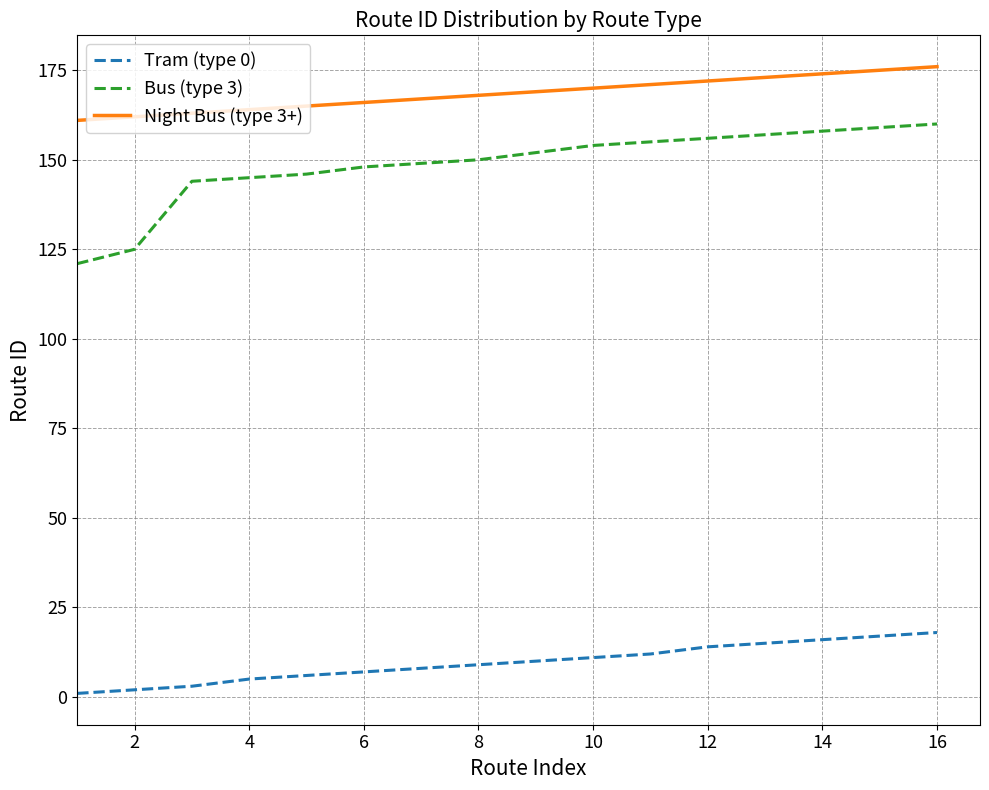

Rank the series by their maximum value, from highest to lowest.

Night Bus (type 3+), Bus (type 3), Tram (type 0)